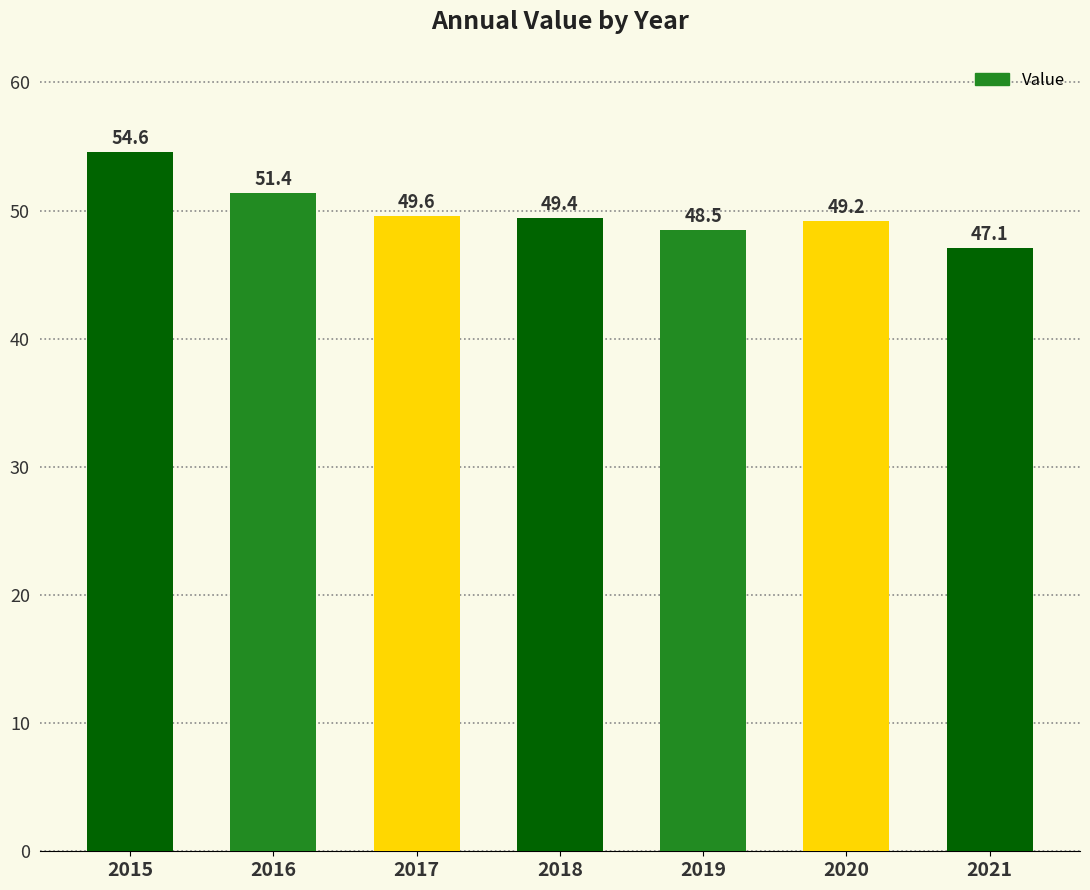

What is the average value?

50.0